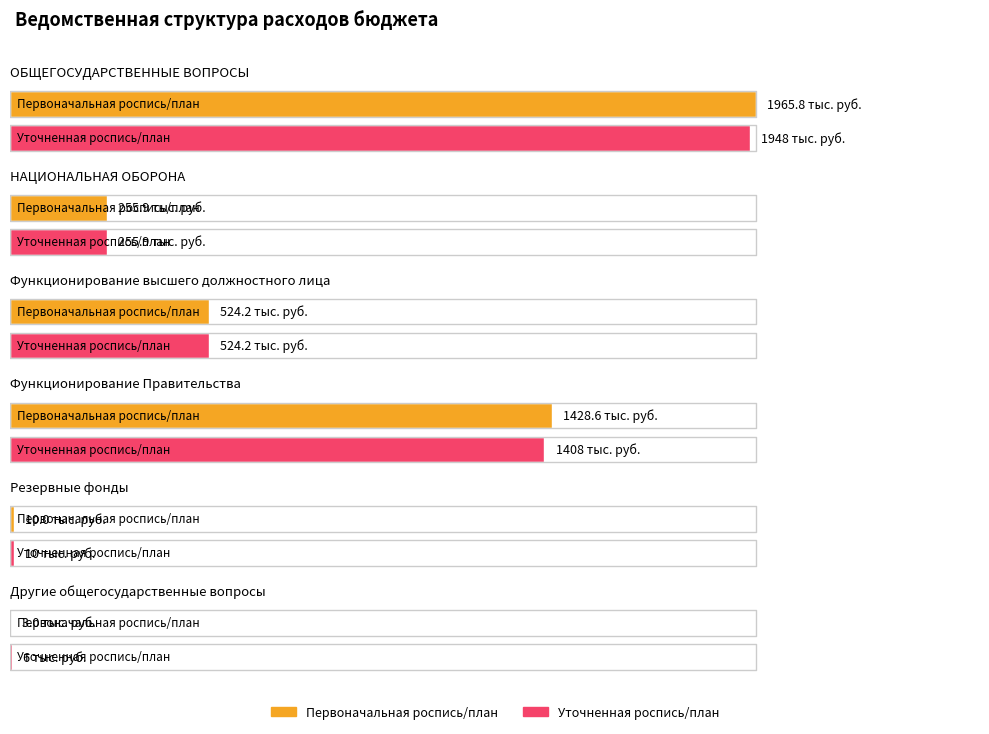

What is the spread (max minus min) of values at Функционирование Правительства?

20.5